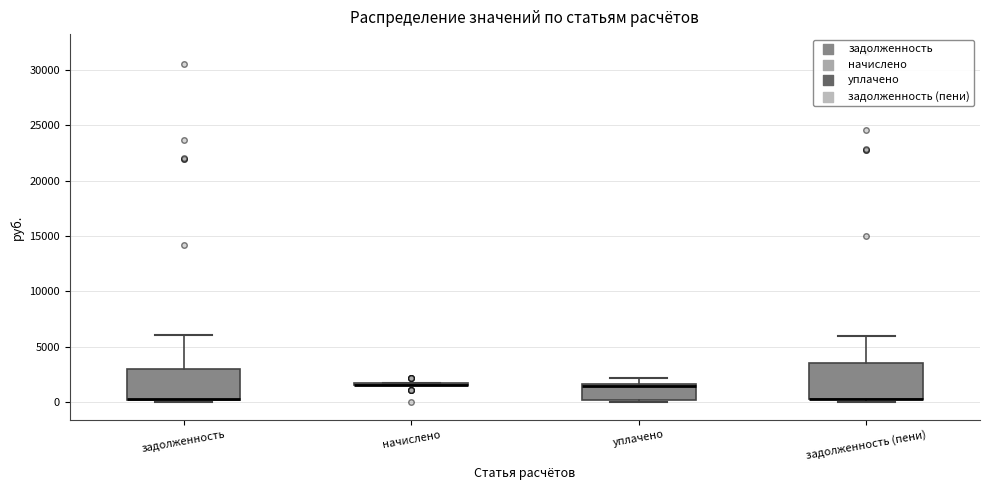

Reading left to right, read every box against the y-axis: the position of its median line, the range the box covers, and the ends of its whiskers. The values are not printed on the chart, so give them approximately, as read against the axis.

задолженность: median 500 (drawn on the box's lower edge), box 0 to 3000, whiskers 0 (just below the box's lower edge) to 6000
начислено: box collapsed to a line at 1500, whiskers 1500 to 1500
уплачено: median 1500 (just below the box's upper edge), box 0 to 1500, whiskers 0 (just below the box's lower edge) to 2000
задолженность (пени): median 500 (drawn on the box's lower edge), box 500 to 3500, whiskers 0 to 6000